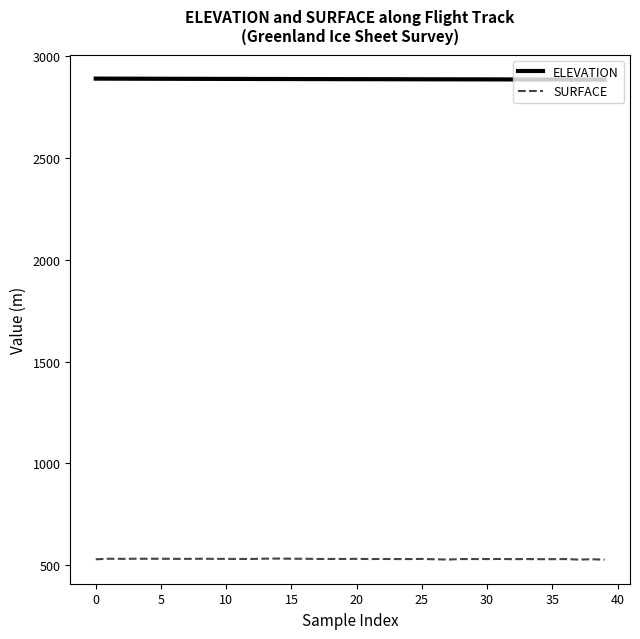

Which series has the largest total across all categories?

ELEVATION